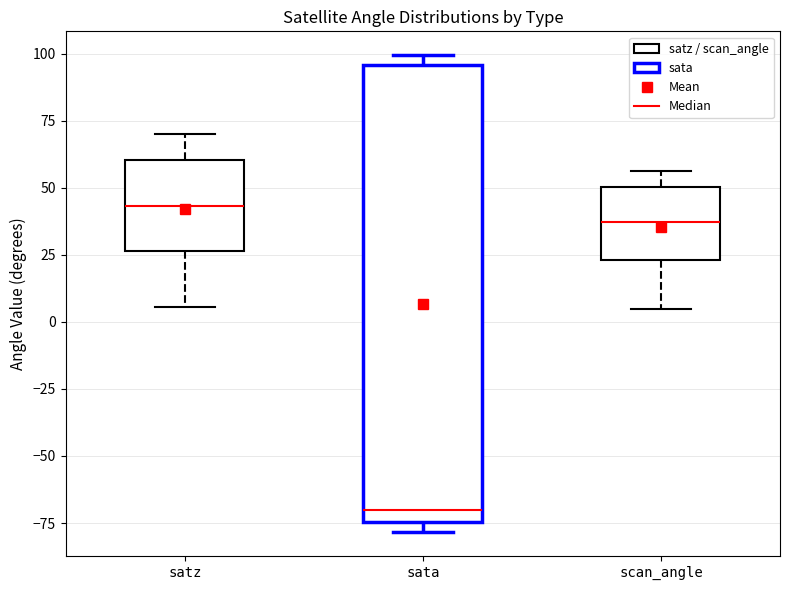

Comparing the boxes themselves (not the whiskers), which one is the tallest?

sata